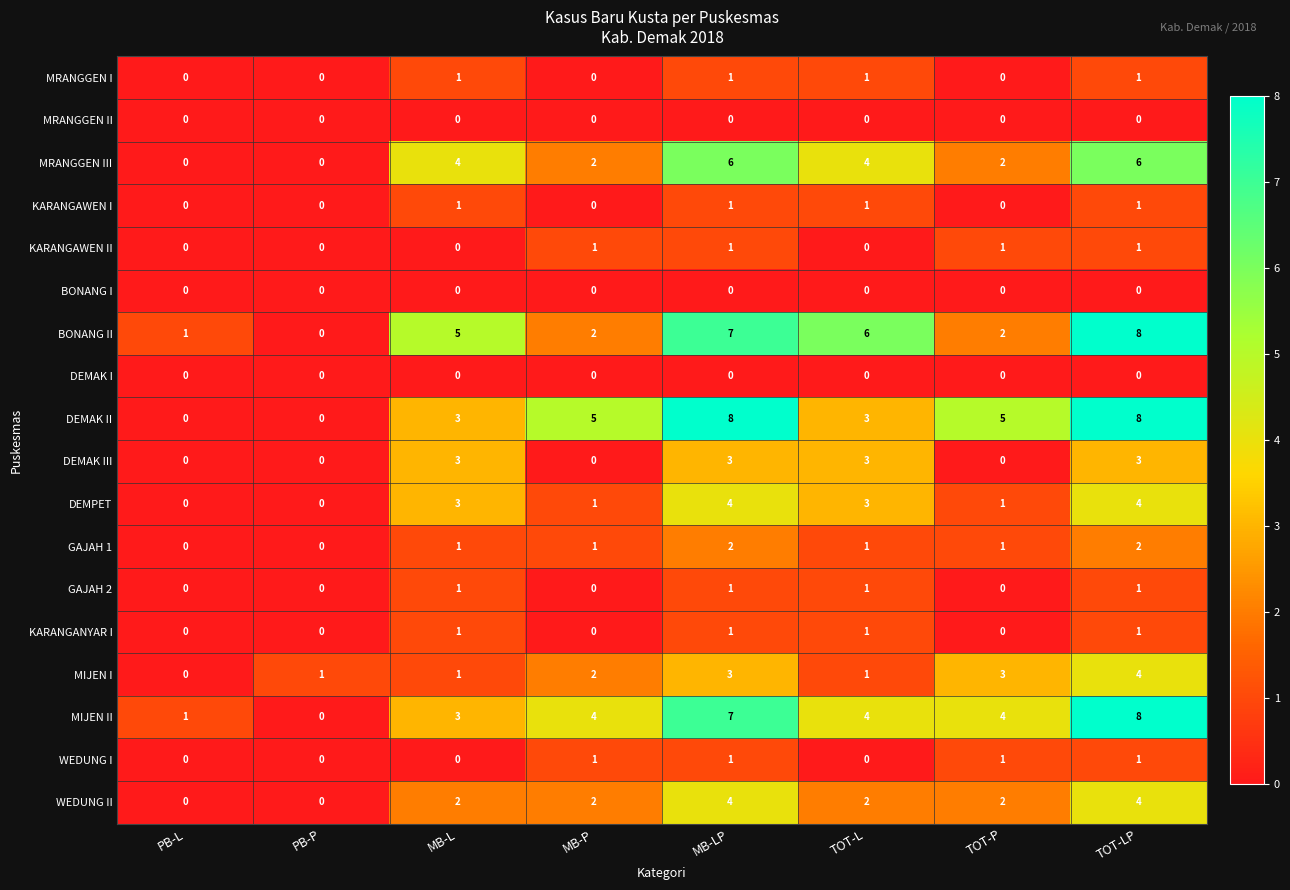

What is the total value across all series at MB-LP?

50